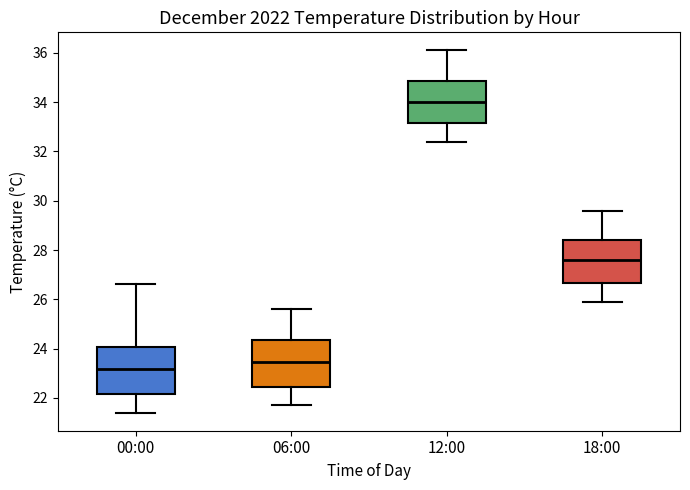

Reading left to right, read every box against the y-axis: the position of its median line, the range the box covers, and the ends of its whiskers. The values are not printed on the chart, so give them approximately, as read against the axis.

00:00: median 23.2, box 22.2 to 24.0, whiskers 21.4 to 26.6
06:00: median 23.4, box 22.4 to 24.4, whiskers 21.8 to 25.6
12:00: median 34.0, box 33.2 to 34.8, whiskers 32.4 to 36.2
18:00: median 27.6, box 26.6 to 28.4, whiskers 26.0 to 29.6